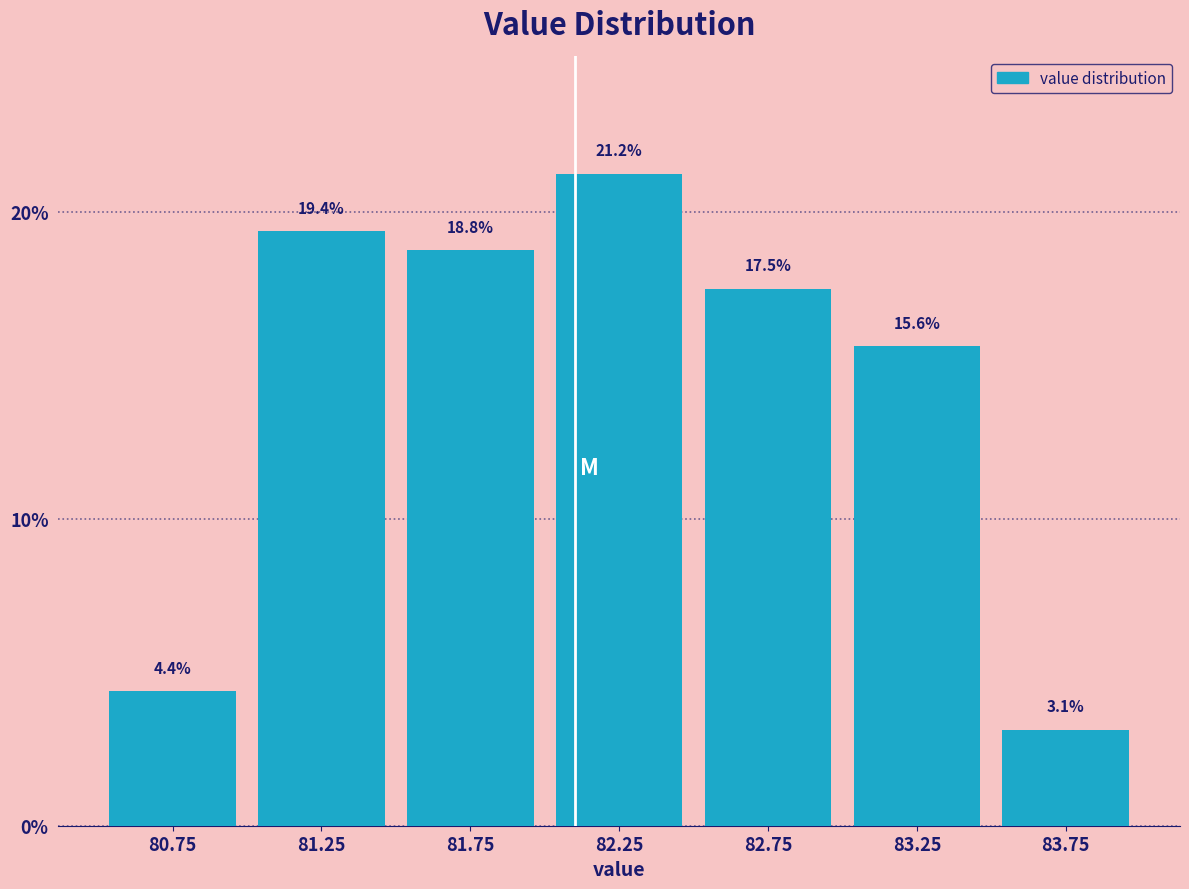

Which range on the x-axis has the tallest bar?

82.0 to 82.5